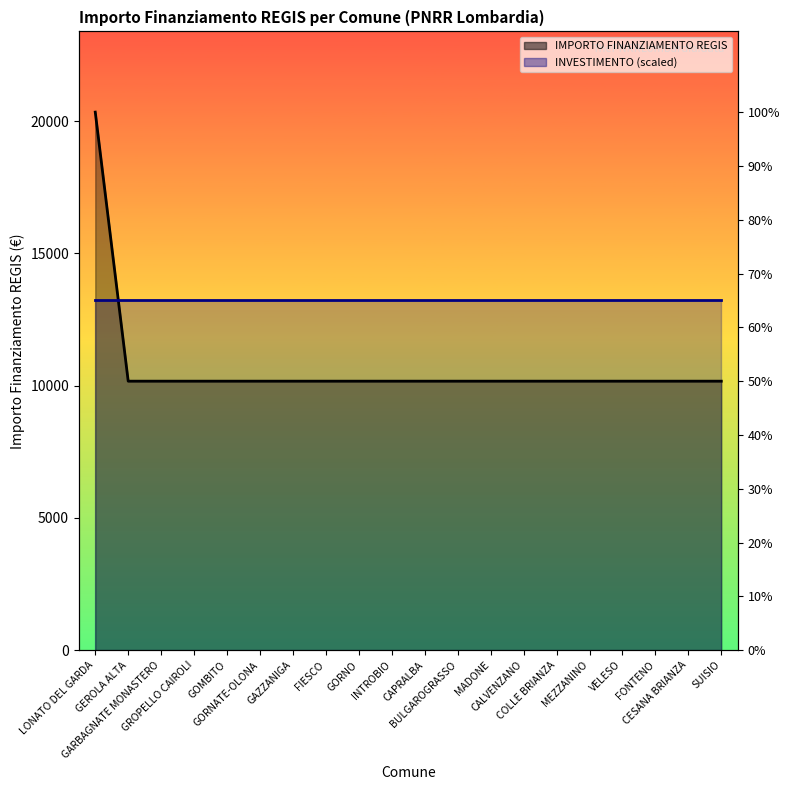

True or false: the data shows 2482 at GEROLA ALTA.

False